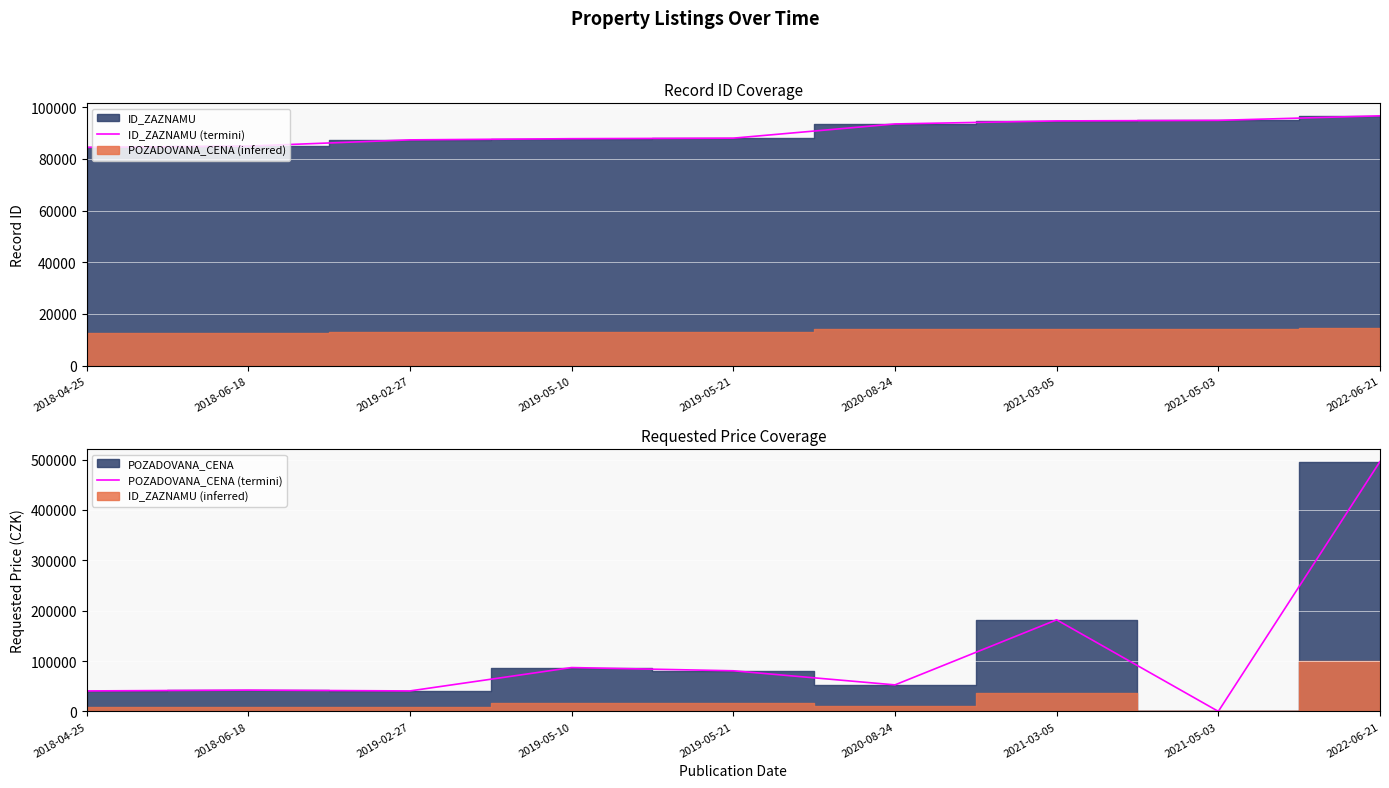

What is the label of the 5th point from the right?

2019-05-21